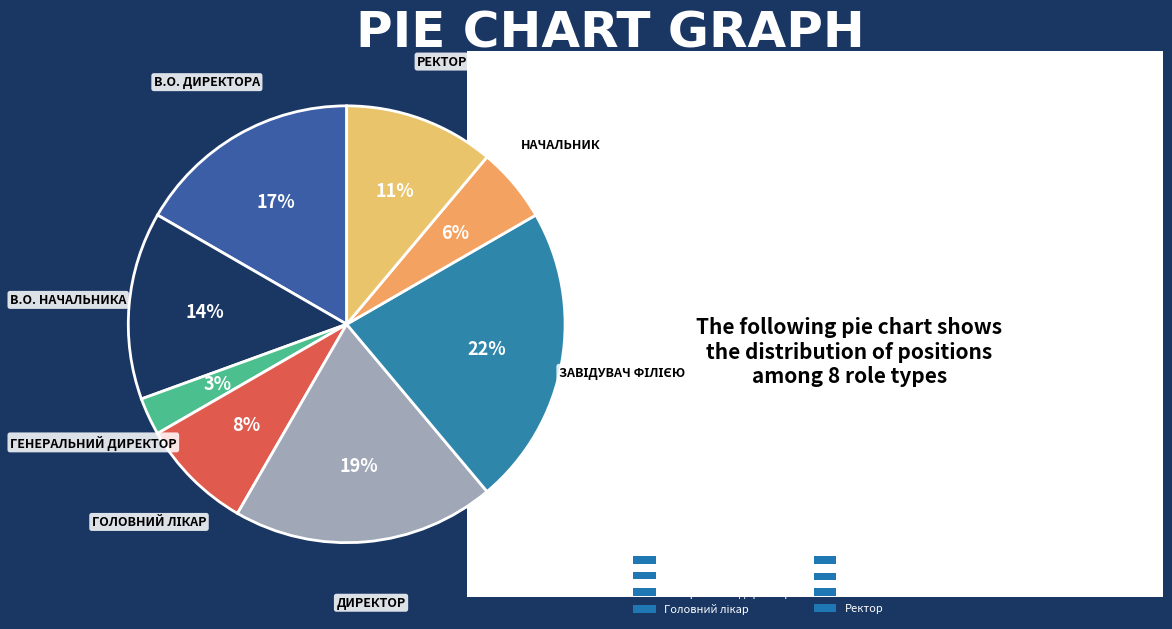

What percentage is the Головний лікар slice, to the nearest percent?

8%